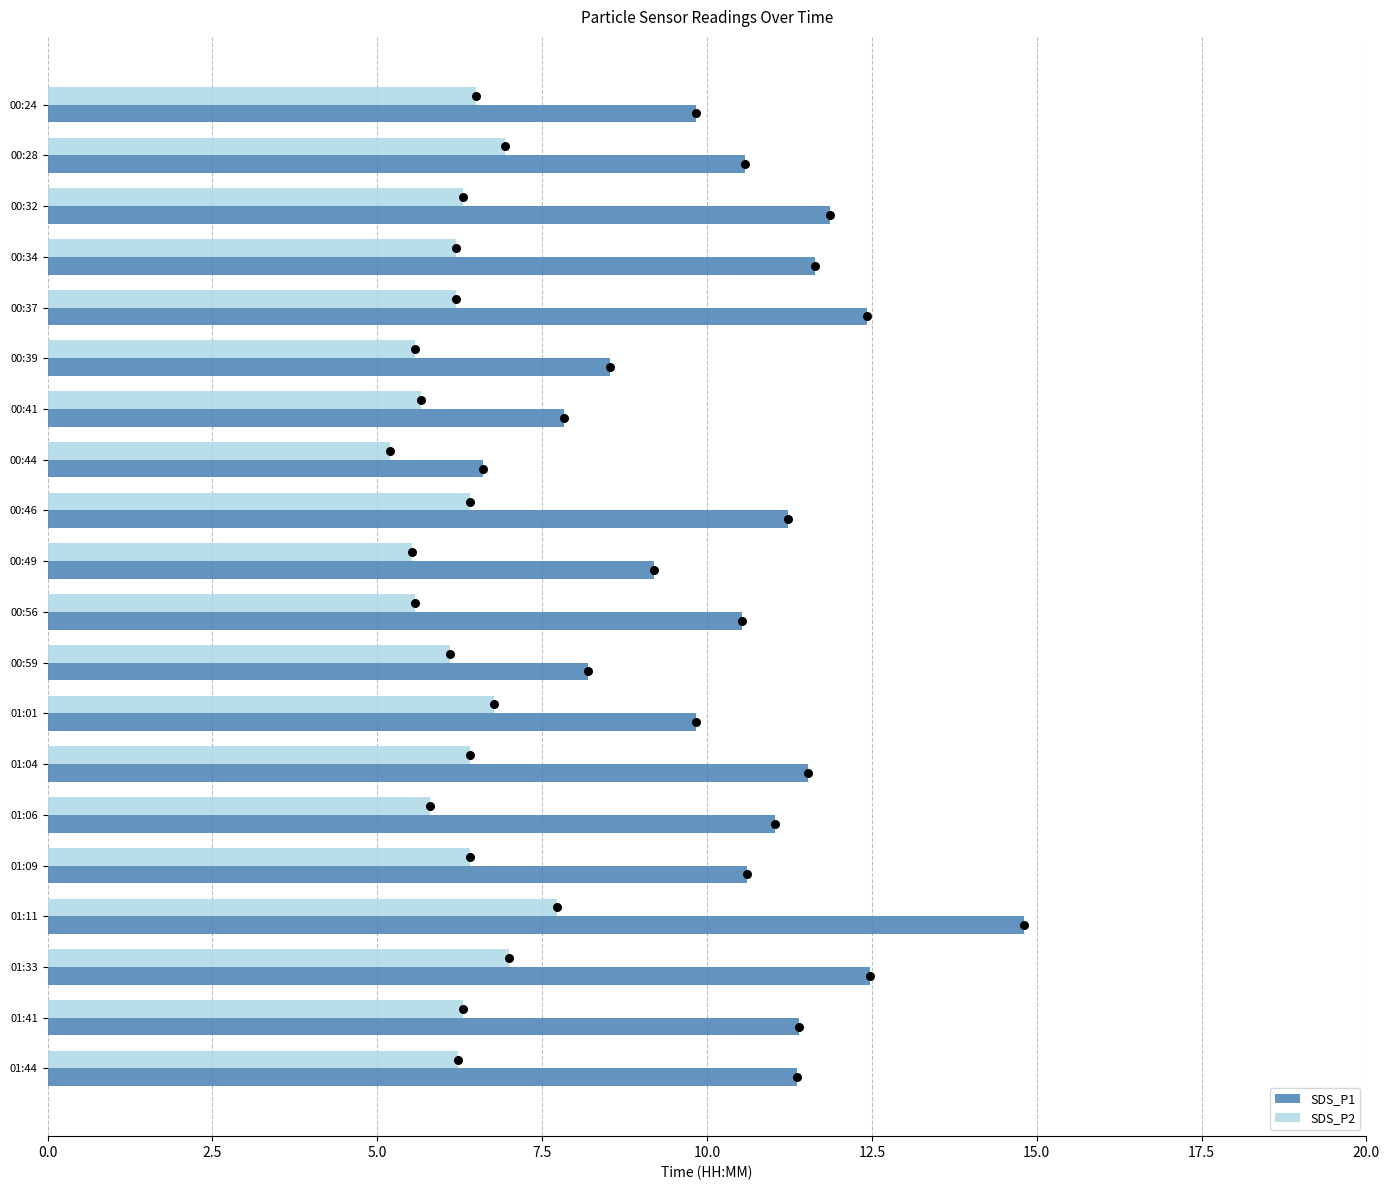

What is the difference between the maximum and minimum values in the SDS_P1 series?

8.2